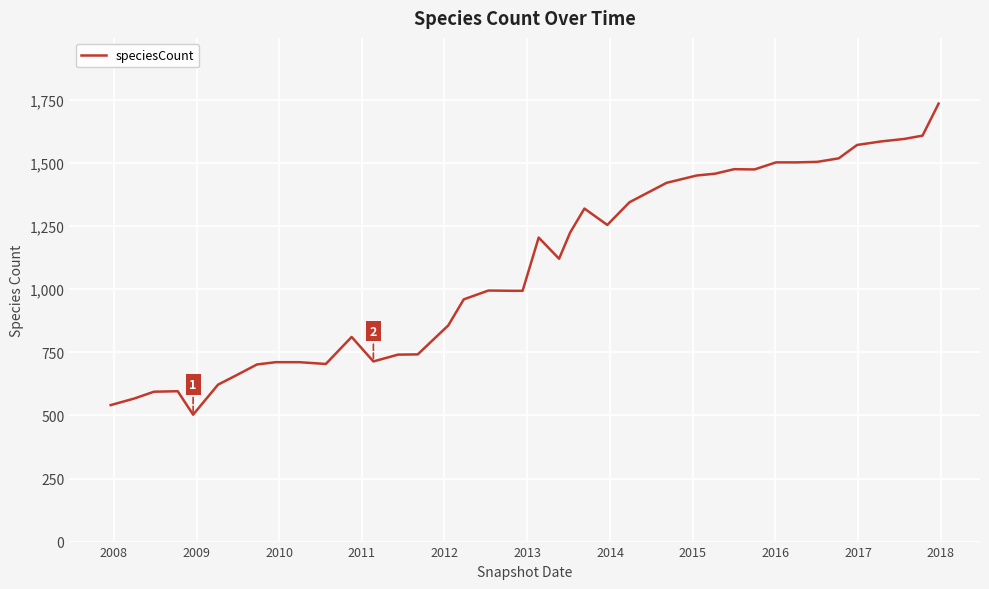

What is the greatest value displayed?

1736